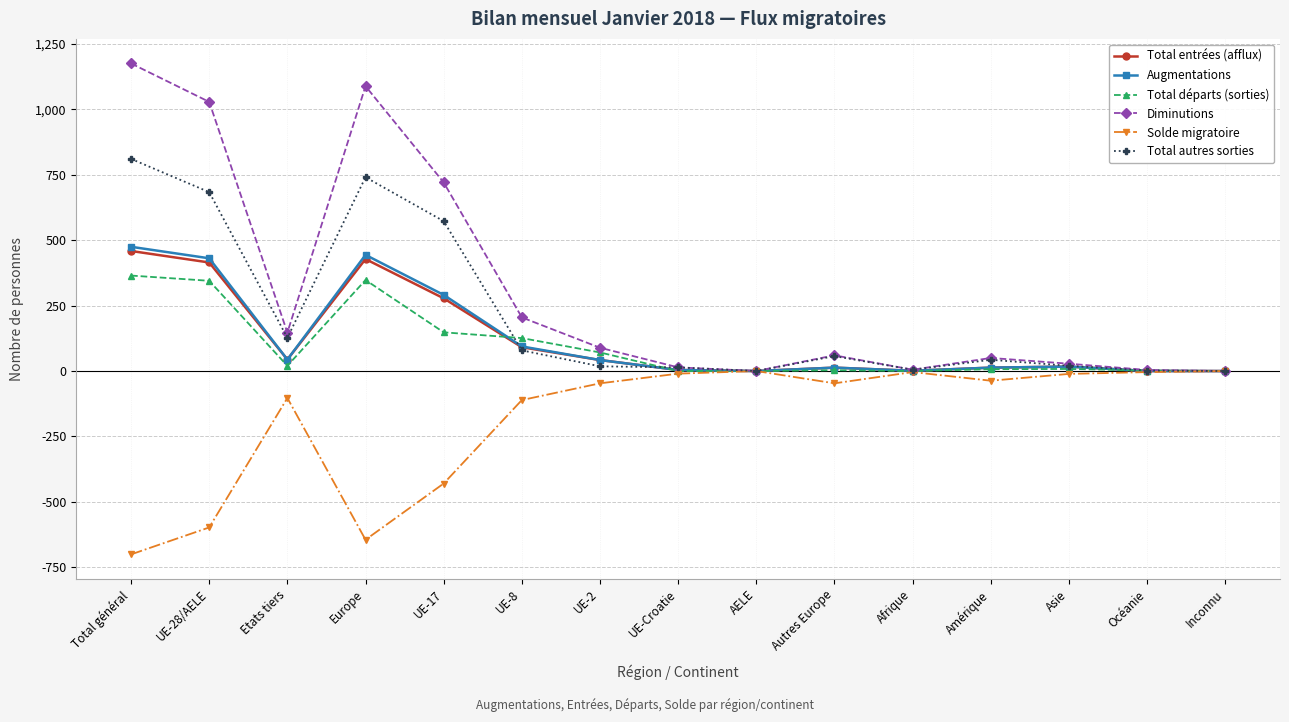

What is the difference between the maximum and minimum values in the Total départs (sorties) series?

365